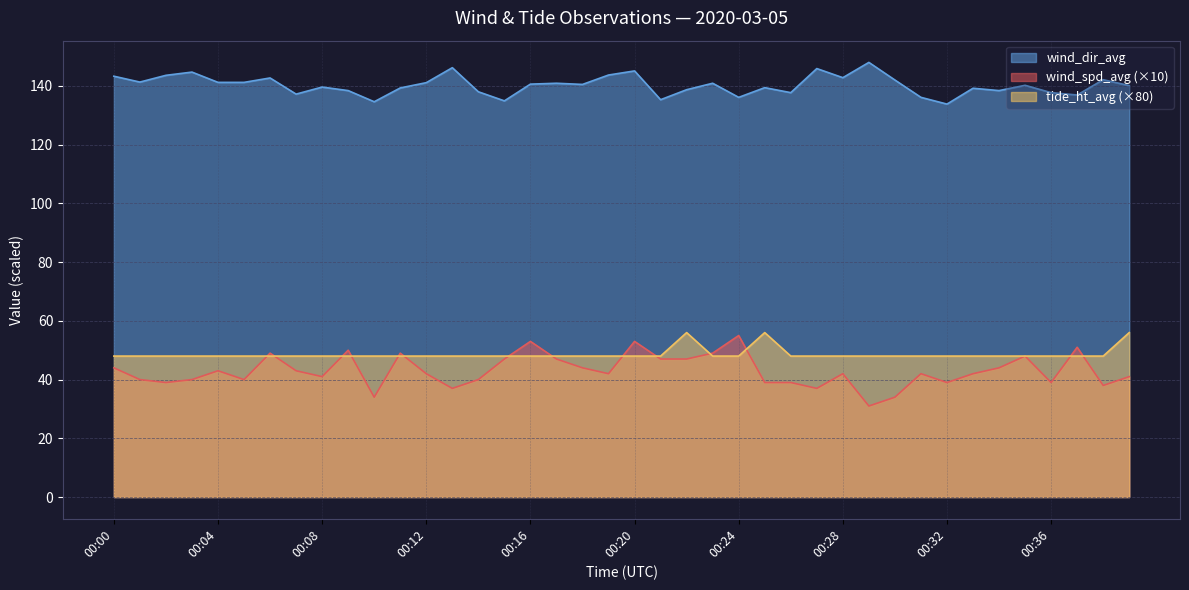

What is the average value of the wind_dir_avg series?

140.2